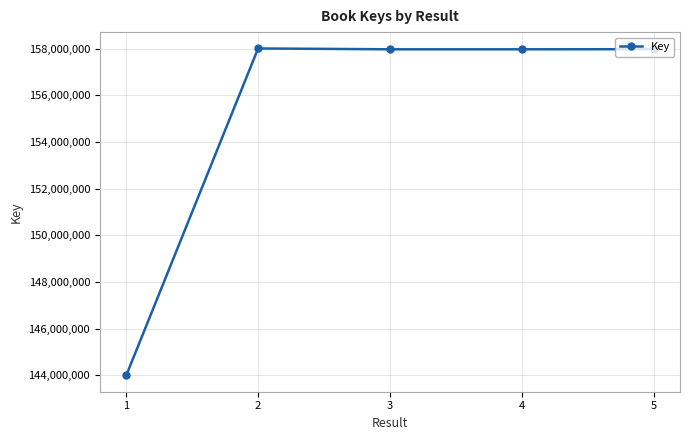

How many lines are shown in the chart?

1